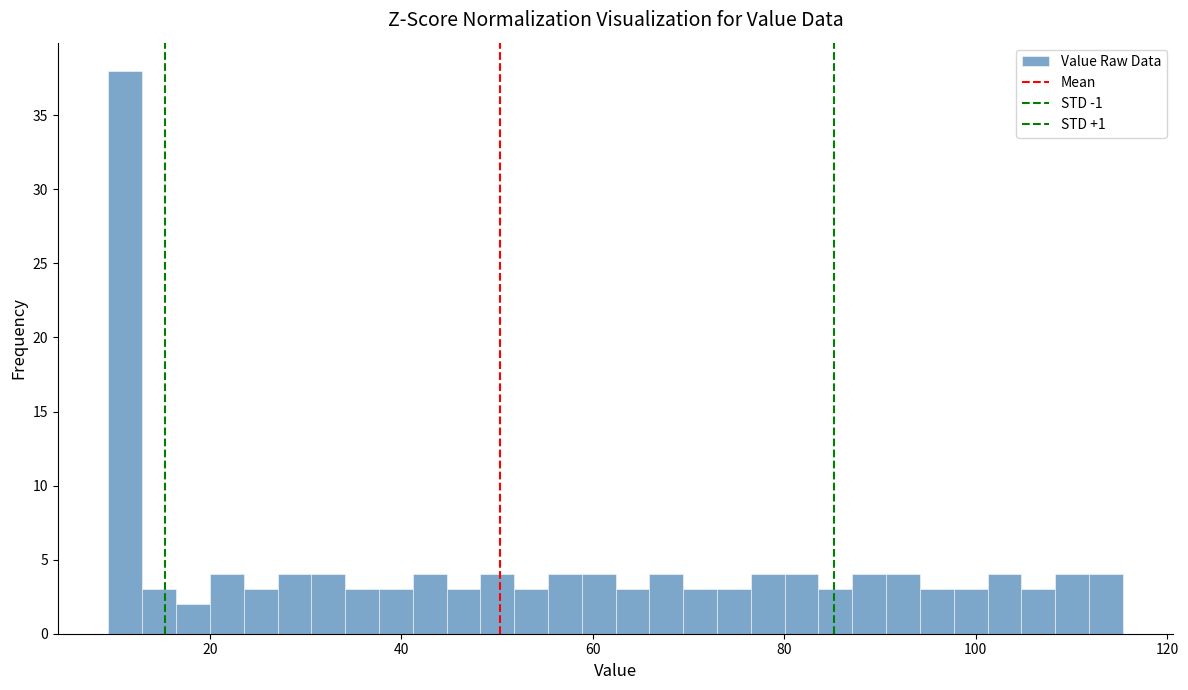

Around what value on the x-axis is the tallest bar? Give the approximate position of its centre, as read against the axis.

12